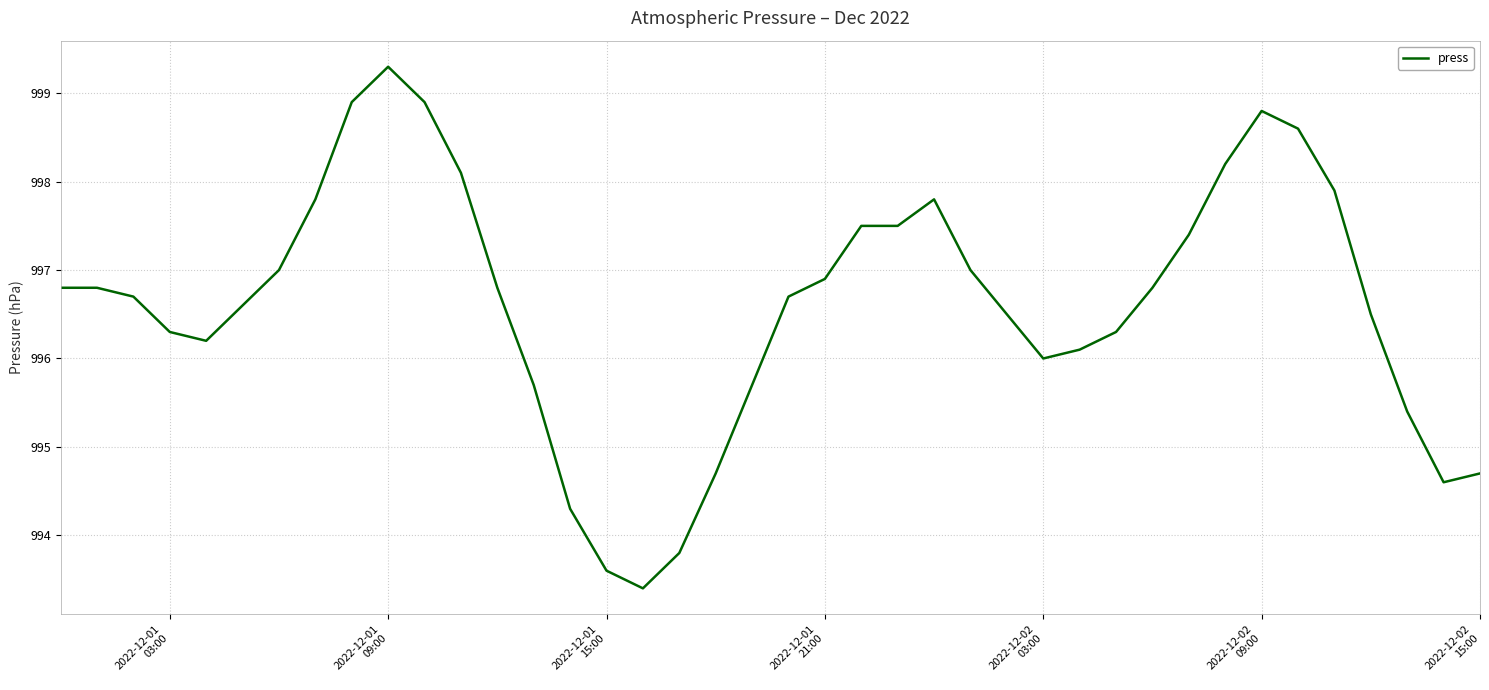

What is the difference between the maximum and minimum values?

5.9